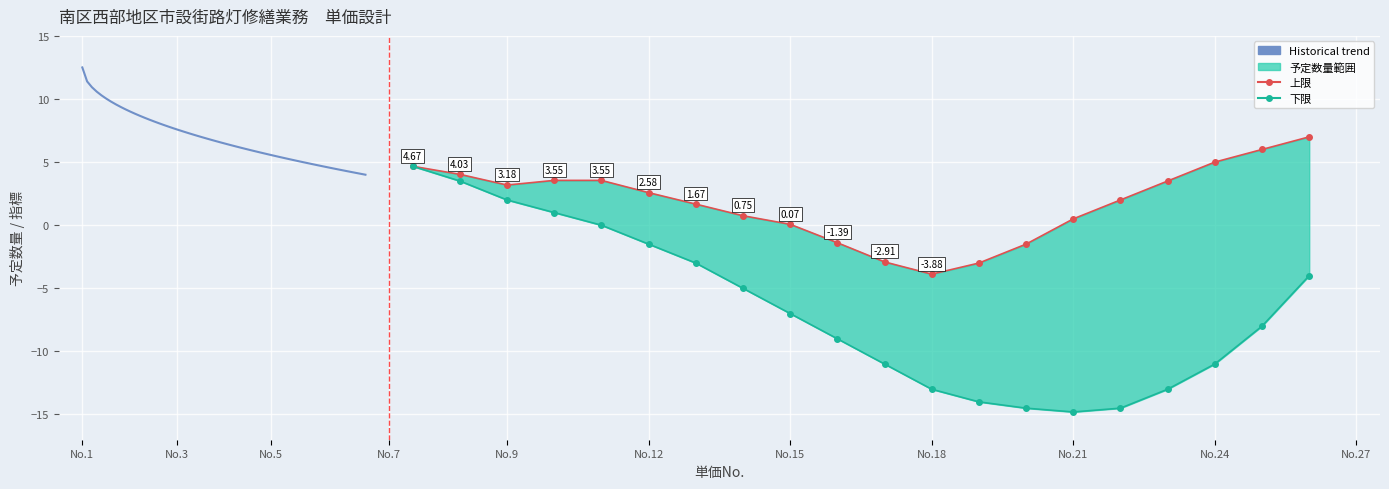

Reading left to right, transcribe all the data shown in this chart.

上限: 4.7	4.0	3.2	3.5	3.5	2.6	1.7	0.8	0.1	-1.4	-2.9	-3.9	-3.0	-1.5	0.5	2.0	3.5	5.0	6.0	7.0
下限: 4.7	3.5	2.0	1.0	0.0	-1.5	-3.0	-5.0	-7.0	-9.0	-11.0	-13.0	-14.0	-14.5	-14.8	-14.5	-13.0	-11.0	-8.0	-4.0